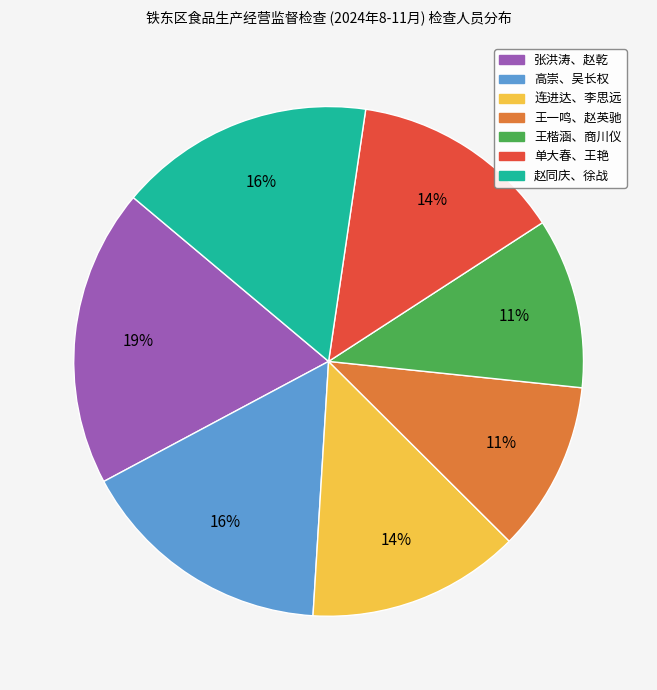

To the nearest percent, what percentage of the pie is 赵同庆、徐战?

16%